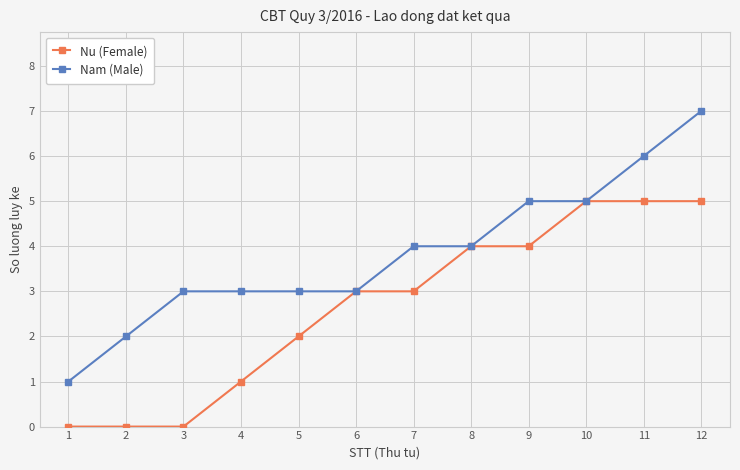

What is the difference between the highest and lowest values at 11?

1